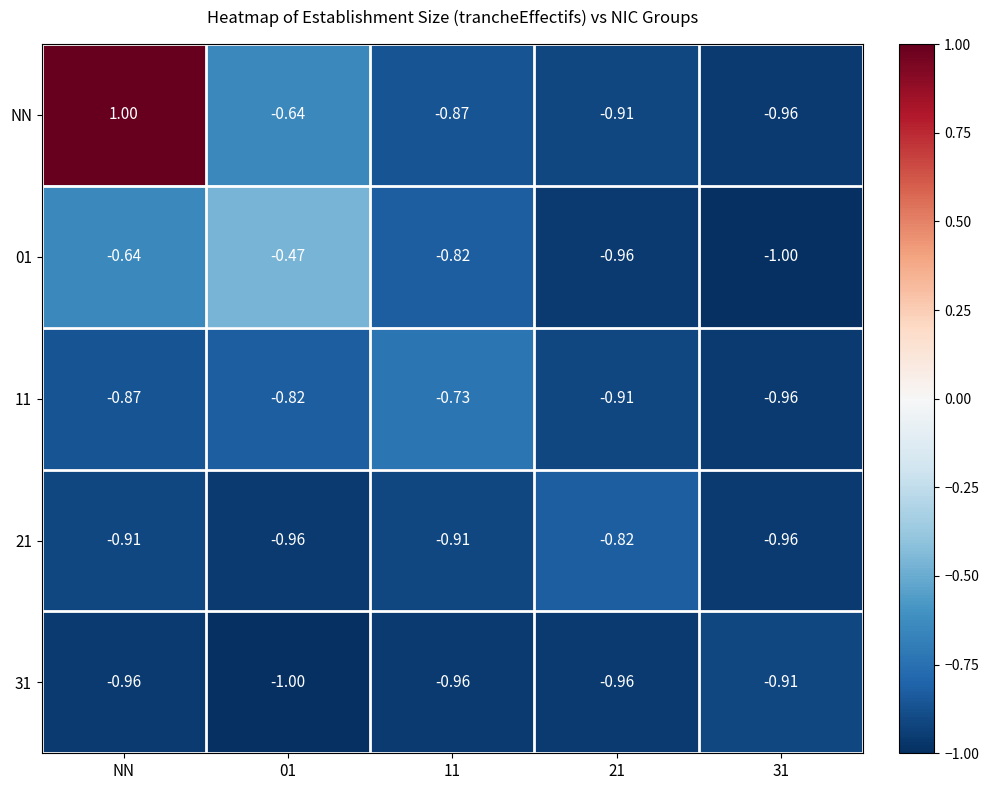

At which category is the sum across all series the highest?

NN